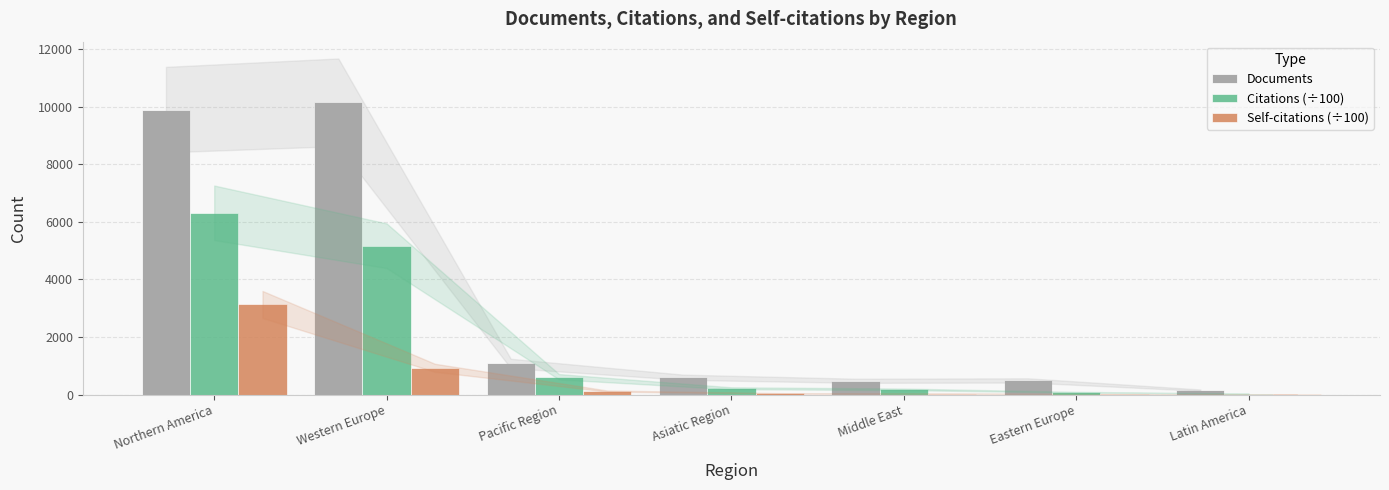

What are all the series names shown in the legend?

Documents, Citations (÷100), Self-citations (÷100)